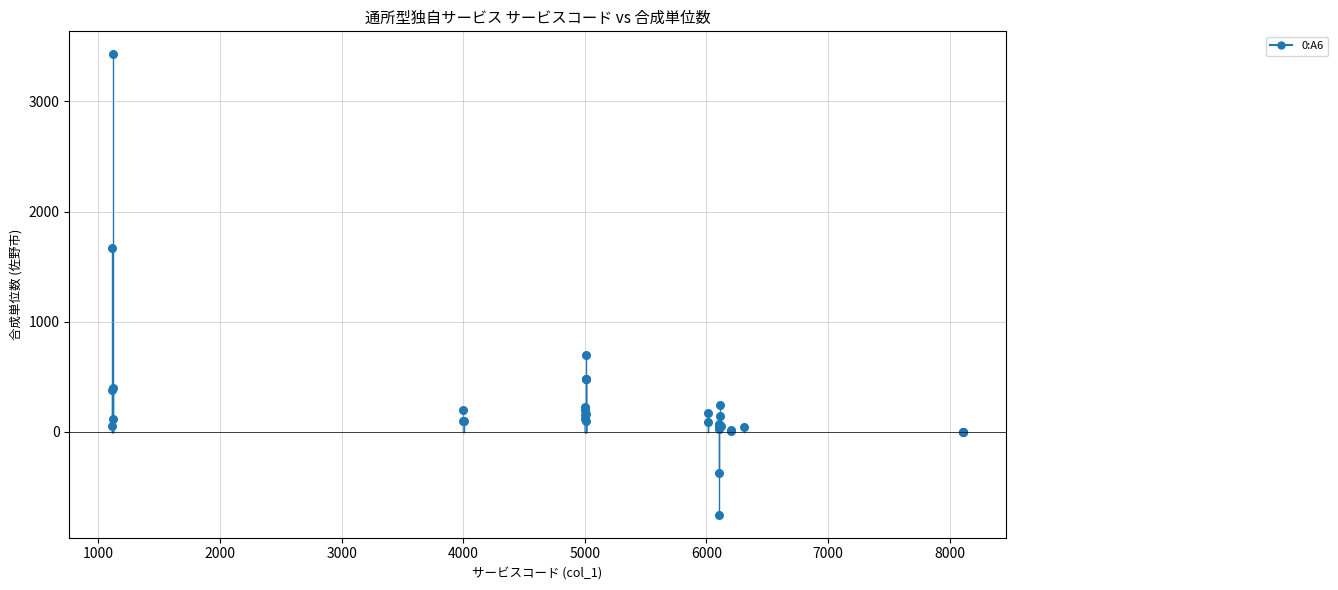

What Y value in the scatter plot is closest to 1338?

1672